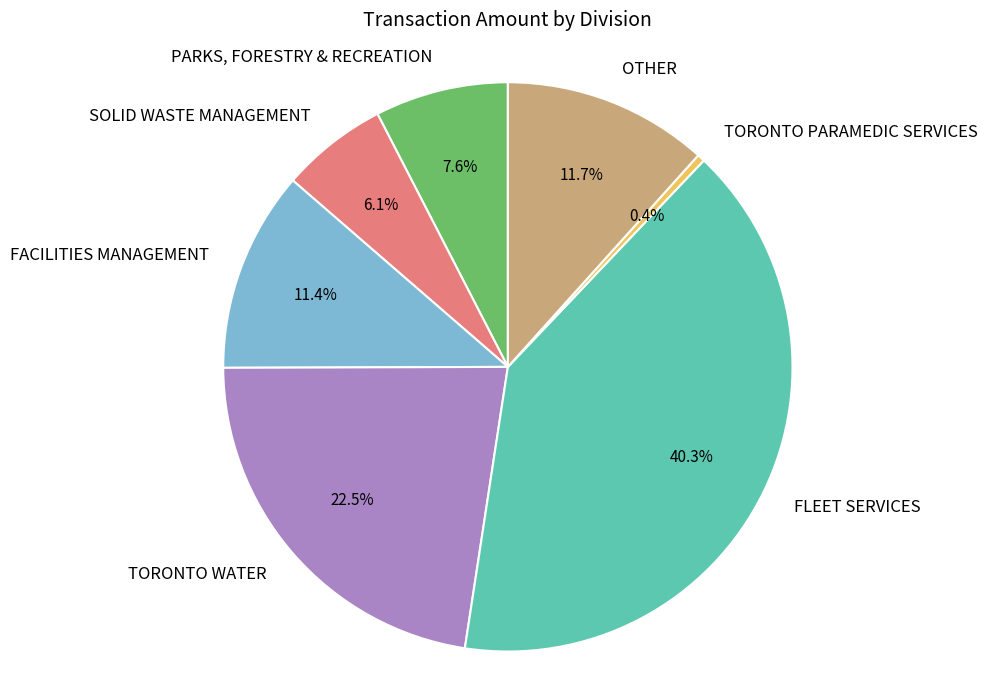

To the nearest percent, what is the average slice percentage?

14%